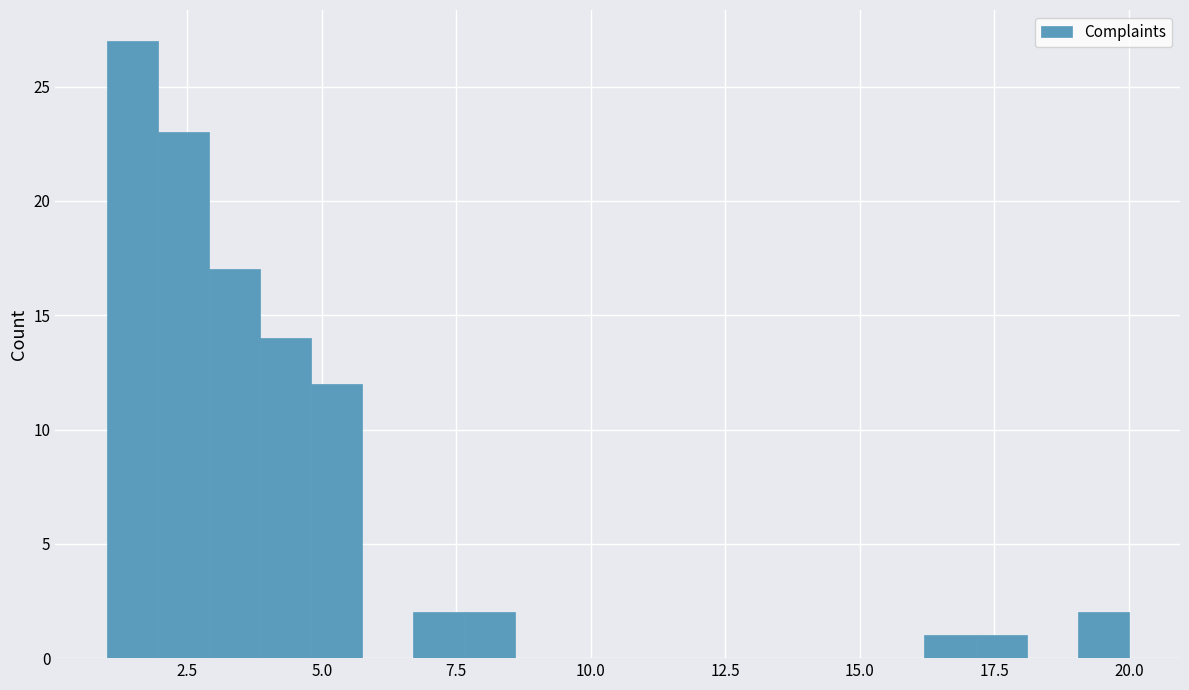

Around what value on the x-axis is the tallest bar? Give the approximate position of its centre, as read against the axis.

1.5